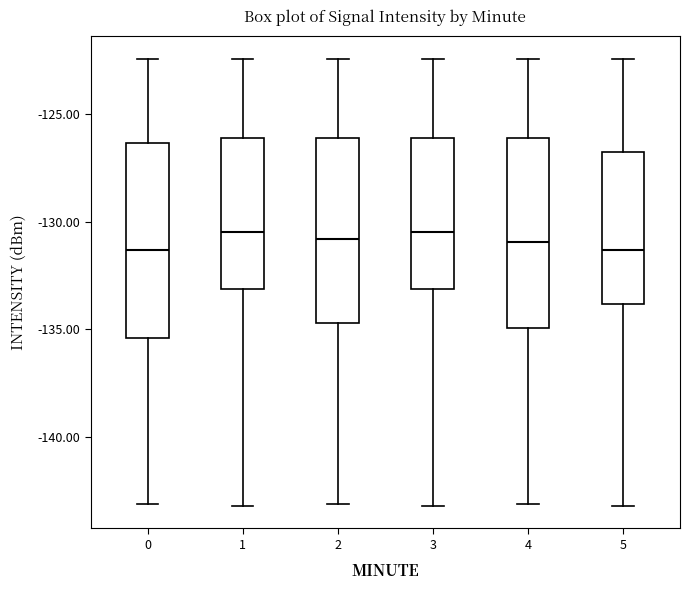

Where is the upper edge of the box at x = 3 on the y-axis? The values are not printed on the chart, so give them approximately, as read against the axis.

-126.0